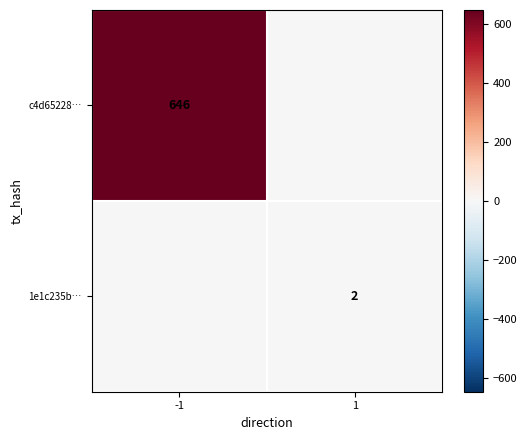

Which category has the highest value across all series?

-1